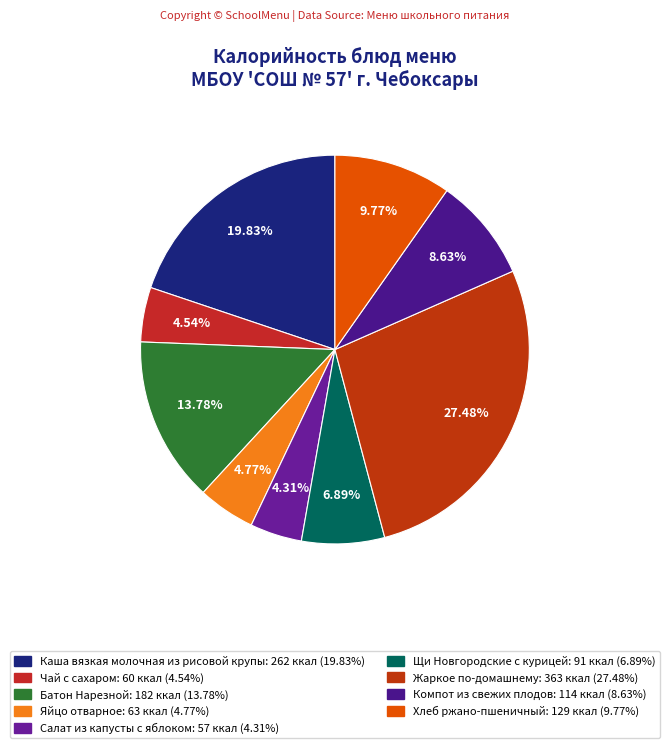

How many slices are in this pie chart?

9